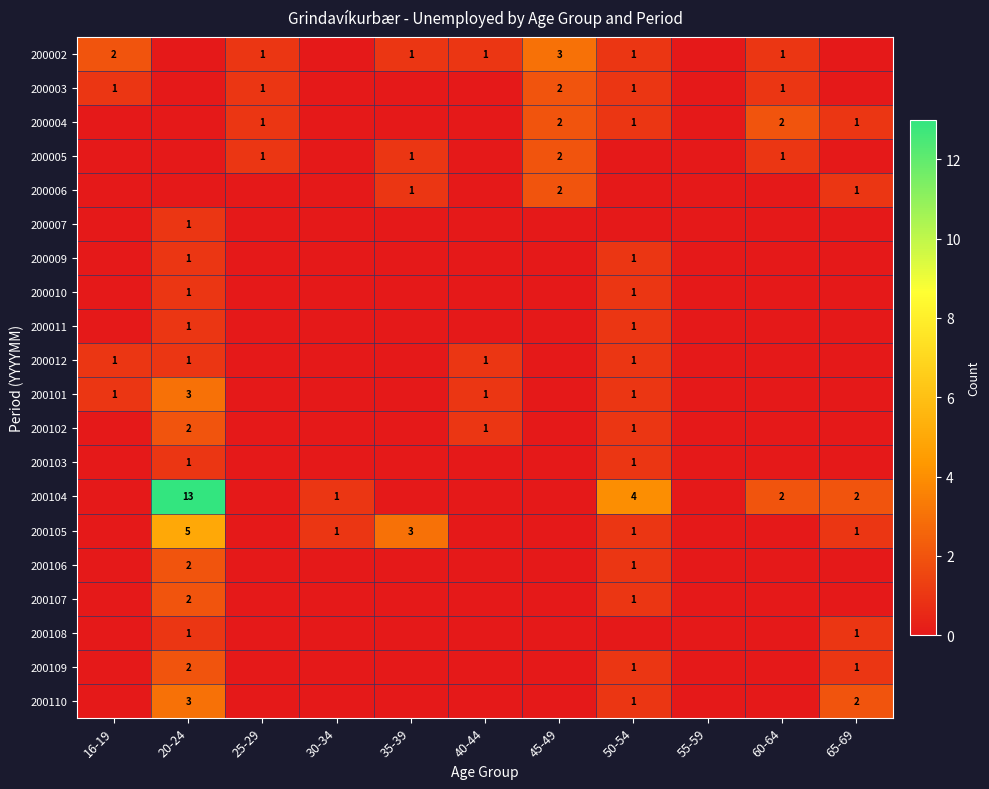

The value of 200004 at 25-29 is 1. True or false?

True